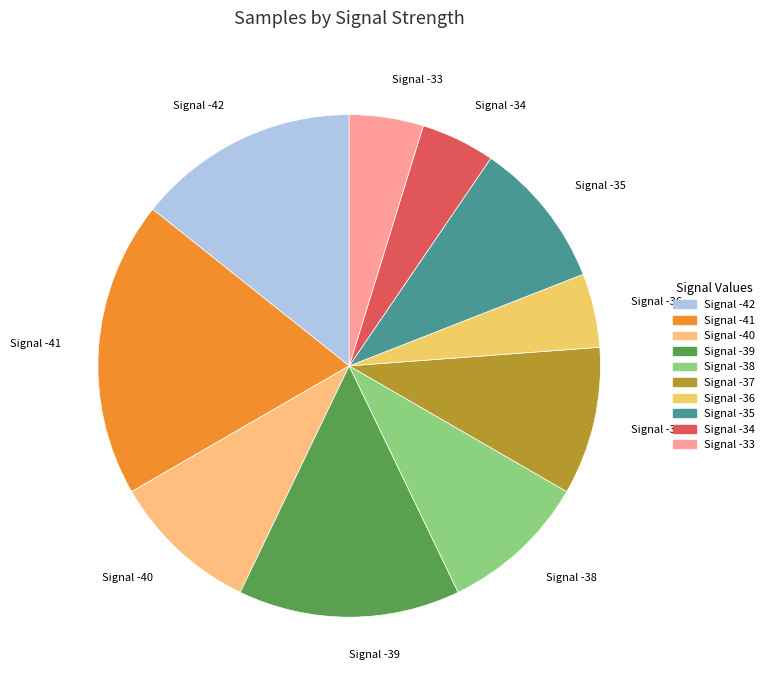

How many segments does this pie chart have?

10